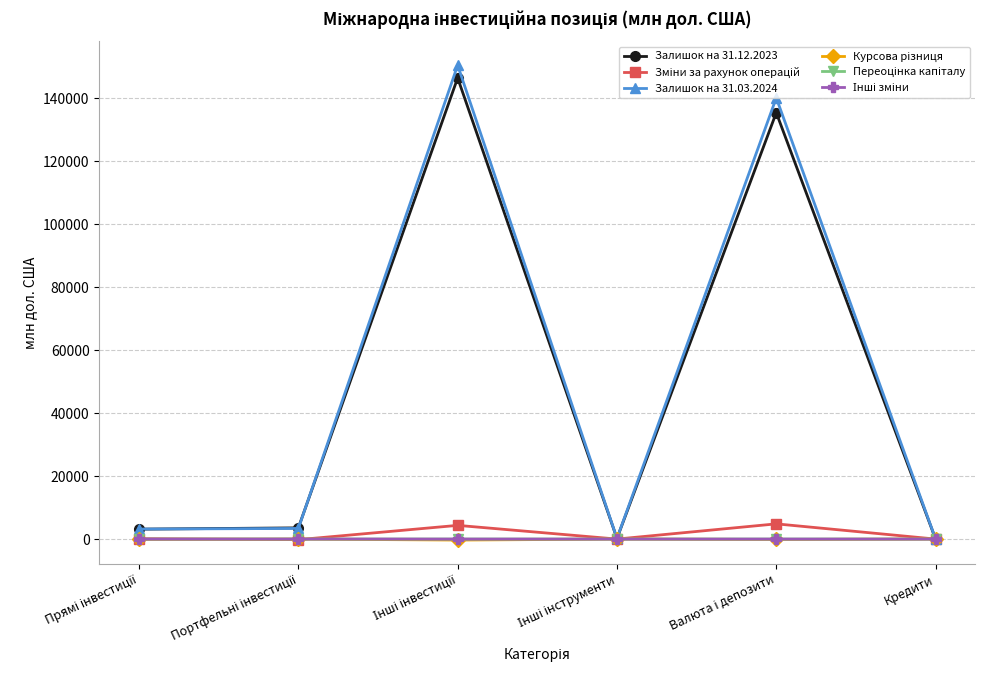

What is the greatest value displayed?

150519